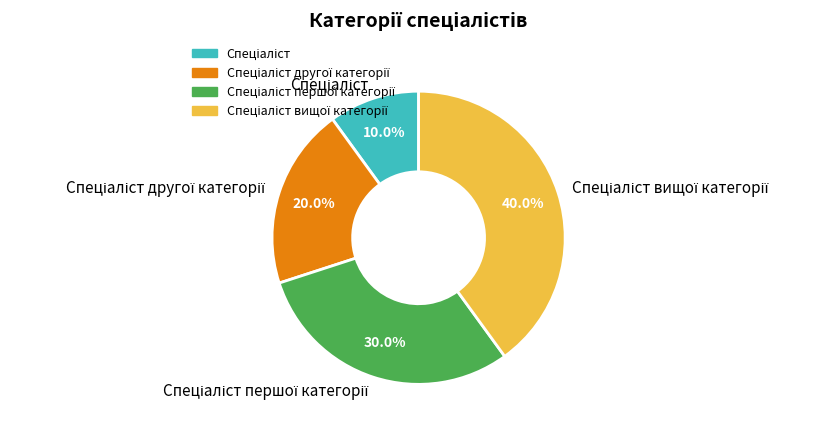

Is there any slice that represents more than half of the pie?

No